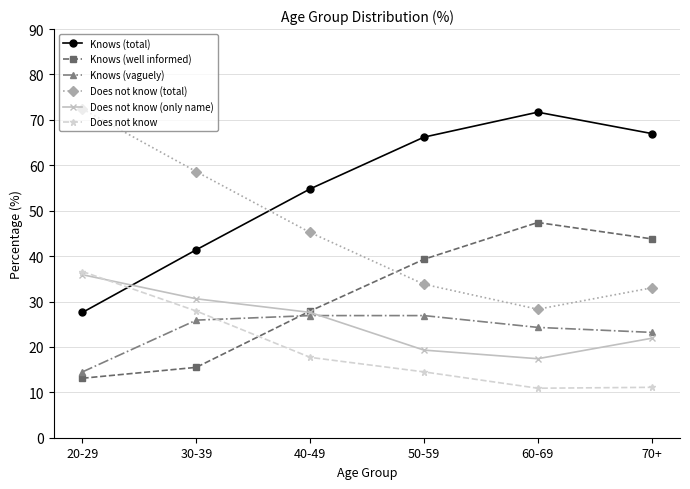

How many categories are shown in the chart?

6